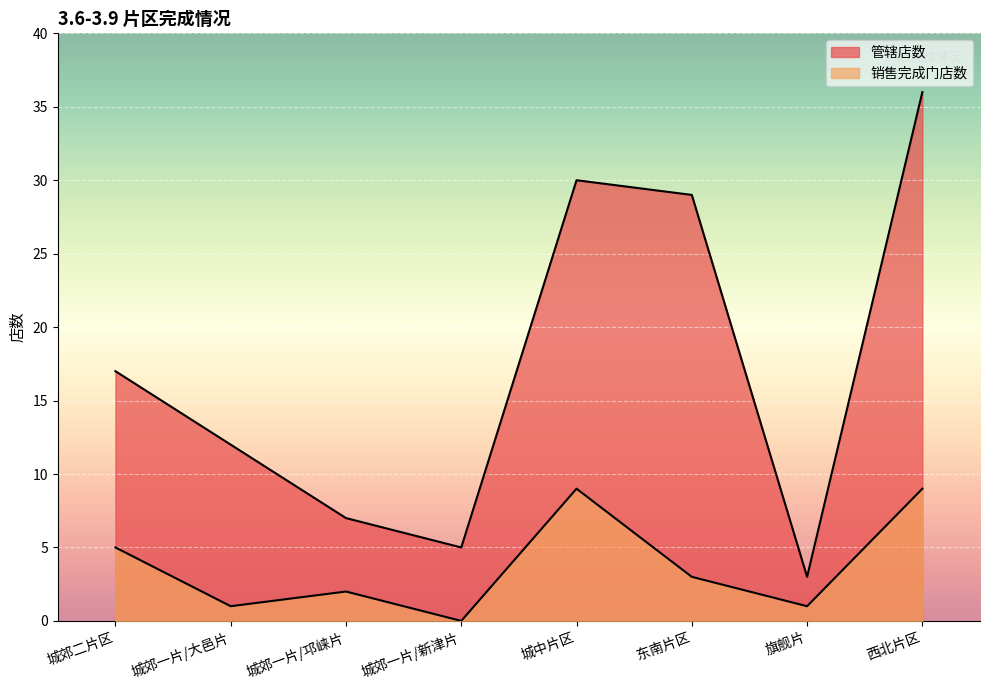

At which category is the sum across all series the highest?

西北片区